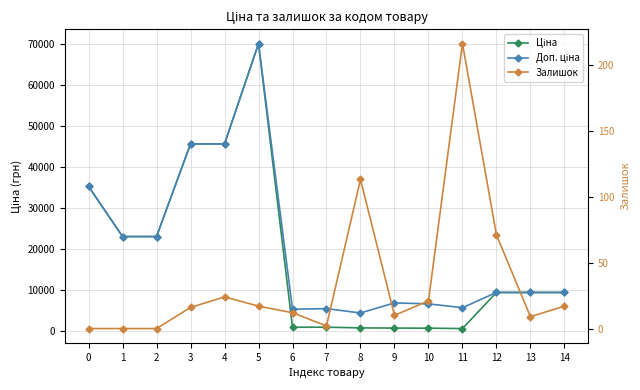

What is the highest value of the Доп. ціна series?

70181.6